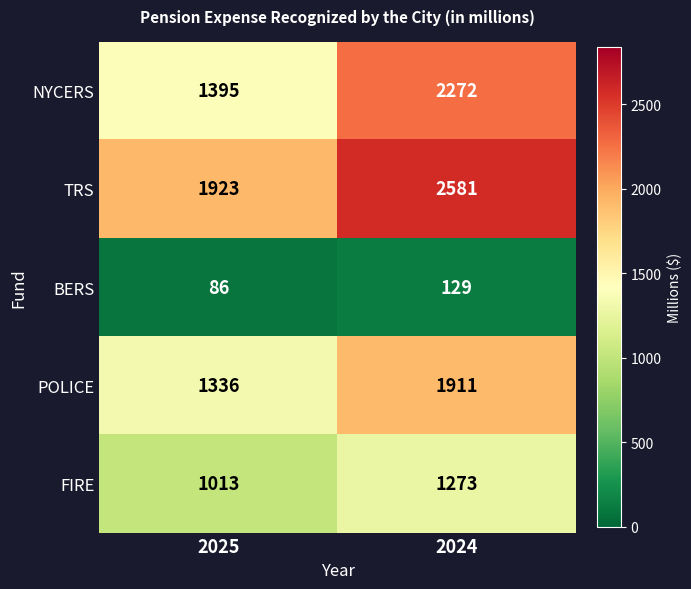

What is the maximum value shown in the chart?

2581